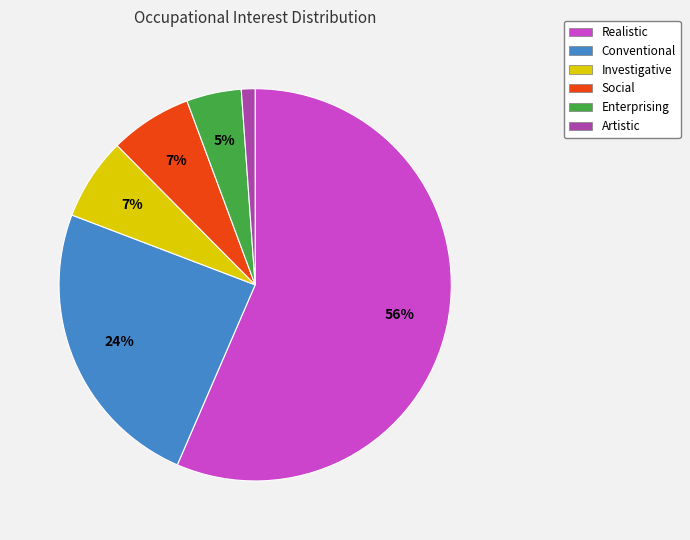

Does any single category account for the majority?

Yes